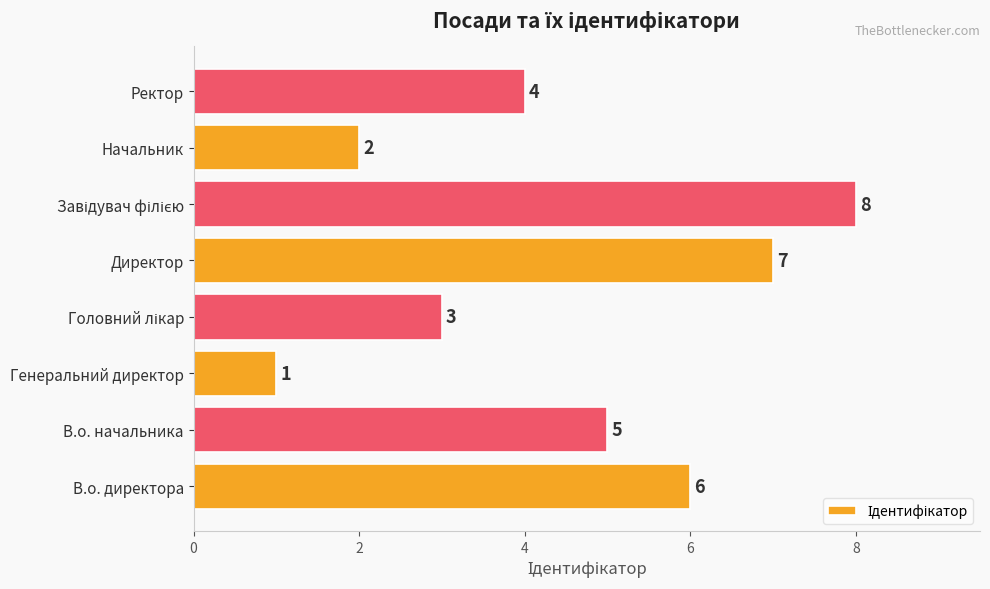

Reading bottom to top, list all the values displayed in this chart.

6	5	1	3	7	8	2	4